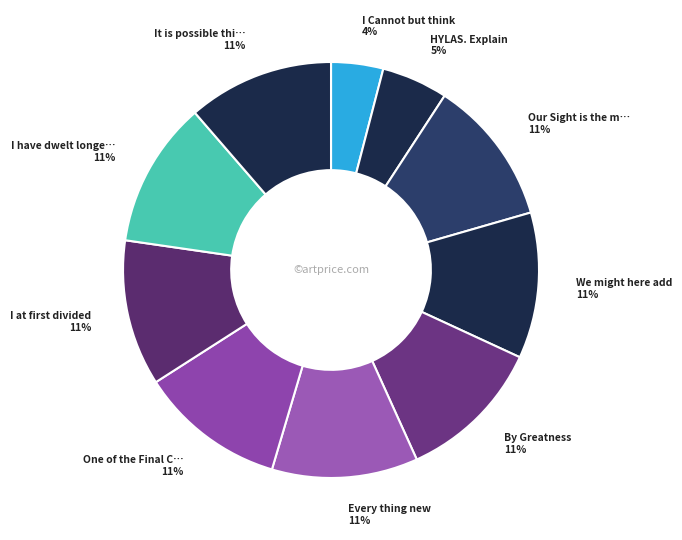

Which category has the smallest portion of the pie?

I Cannot but think